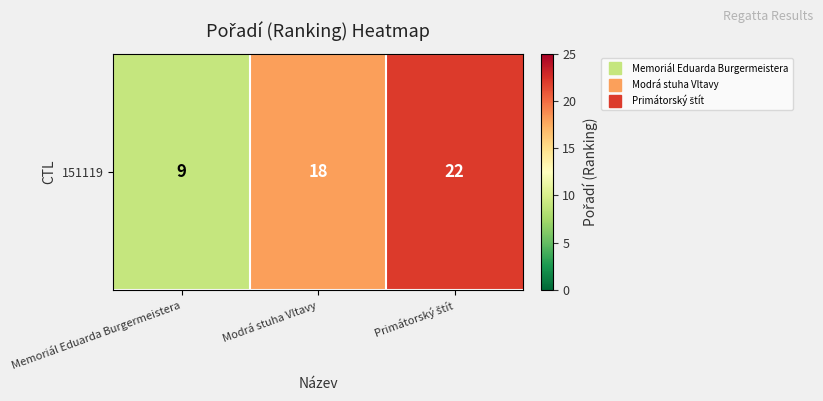

What is the difference between the maximum and minimum values?

13